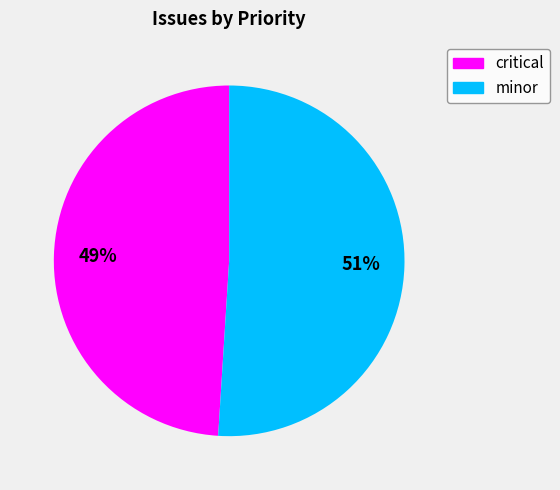

Rank the categories by value from lowest to highest.

critical, minor